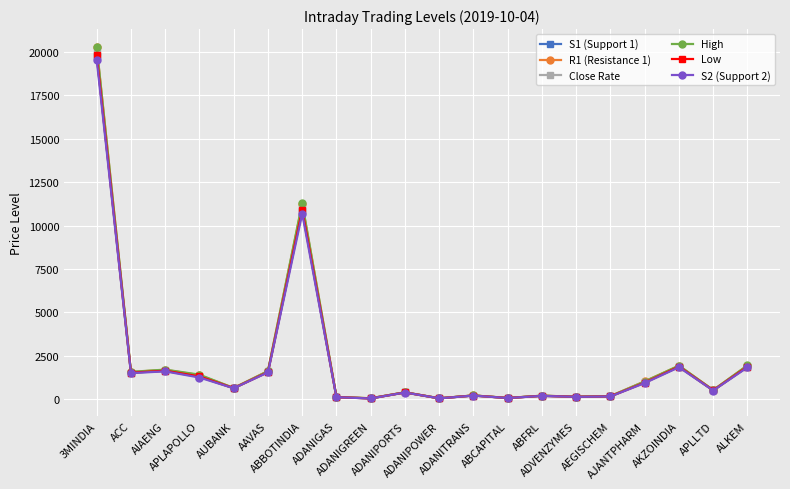

What is the lowest value of the Low series?

55.0